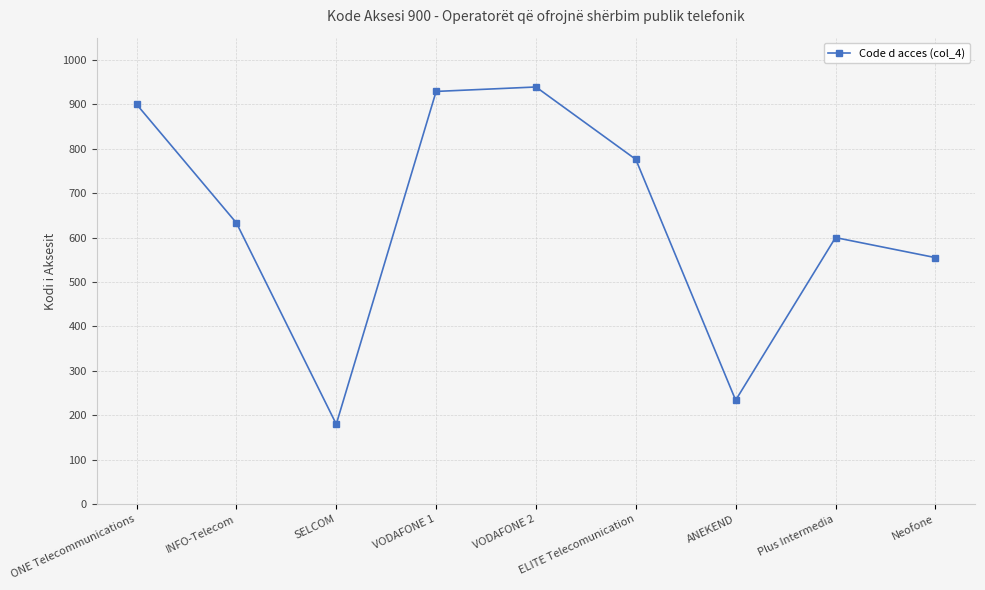

Which category has the lowest value across all series?

SELCOM